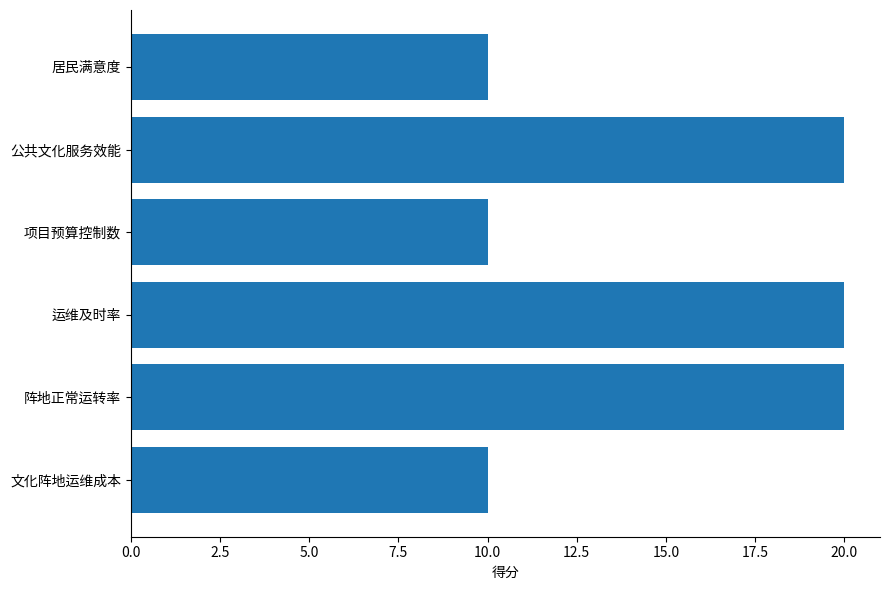

What is the sum of all values?

90